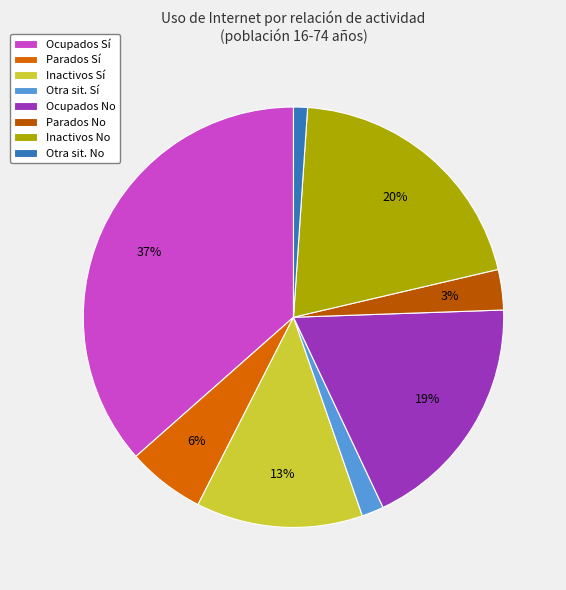

How many slices are in this pie chart?

8